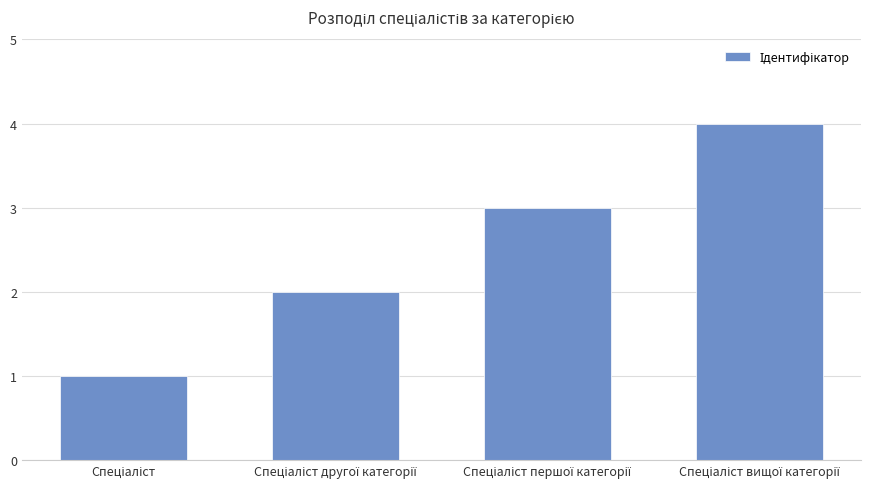

What is the difference between the maximum and minimum values?

3